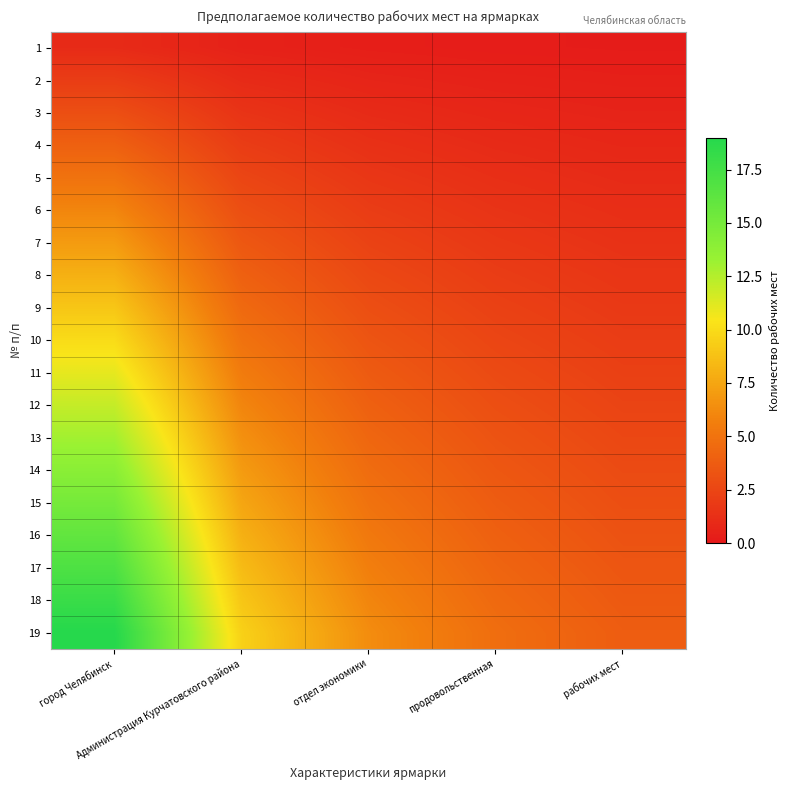

Reading left to right, what are all the values shown in this chart?

1: город Челябинск=1.0	Администрация Курчатовского района=0.5	отдел экономики=0.3	продовольственная=0.2	рабочих мест=0.2
2: город Челябинск=2.0	Администрация Курчатовского района=1.0	отдел экономики=0.7	продовольственная=0.5	рабочих мест=0.4
3: город Челябинск=3.0	Администрация Курчатовского района=1.5	отдел экономики=1.0	продовольственная=0.8	рабочих мест=0.6
4: город Челябинск=4.0	Администрация Курчатовского района=2.0	отдел экономики=1.3	продовольственная=1.0	рабочих мест=0.8
5: город Челябинск=5.0	Администрация Курчатовского района=2.5	отдел экономики=1.7	продовольственная=1.2	рабочих мест=1.0
6: город Челябинск=6.0	Администрация Курчатовского района=3.0	отдел экономики=2.0	продовольственная=1.5	рабочих мест=1.2
7: город Челябинск=7.0	Администрация Курчатовского района=3.5	отдел экономики=2.3	продовольственная=1.8	рабочих мест=1.4
8: город Челябинск=8.0	Администрация Курчатовского района=4.0	отдел экономики=2.7	продовольственная=2.0	рабочих мест=1.6
9: город Челябинск=9.0	Администрация Курчатовского района=4.5	отдел экономики=3.0	продовольственная=2.2	рабочих мест=1.8
10: город Челябинск=10.0	Администрация Курчатовского района=5.0	отдел экономики=3.3	продовольственная=2.5	рабочих мест=2.0
11: город Челябинск=11.0	Администрация Курчатовского района=5.5	отдел экономики=3.7	продовольственная=2.8	рабочих мест=2.2
12: город Челябинск=12.0	Администрация Курчатовского района=6.0	отдел экономики=4.0	продовольственная=3.0	рабочих мест=2.4
13: город Челябинск=13.0	Администрация Курчатовского района=6.5	отдел экономики=4.3	продовольственная=3.2	рабочих мест=2.6
14: город Челябинск=14.0	Администрация Курчатовского района=7.0	отдел экономики=4.7	продовольственная=3.5	рабочих мест=2.8
15: город Челябинск=15.0	Администрация Курчатовского района=7.5	отдел экономики=5.0	продовольственная=3.8	рабочих мест=3.0
16: город Челябинск=16.0	Администрация Курчатовского района=8.0	отдел экономики=5.3	продовольственная=4.0	рабочих мест=3.2
17: город Челябинск=17.0	Администрация Курчатовского района=8.5	отдел экономики=5.7	продовольственная=4.2	рабочих мест=3.4
18: город Челябинск=18.0	Администрация Курчатовского района=9.0	отдел экономики=6.0	продовольственная=4.5	рабочих мест=3.6
19: город Челябинск=19.0	Администрация Курчатовского района=9.5	отдел экономики=6.3	продовольственная=4.8	рабочих мест=3.8